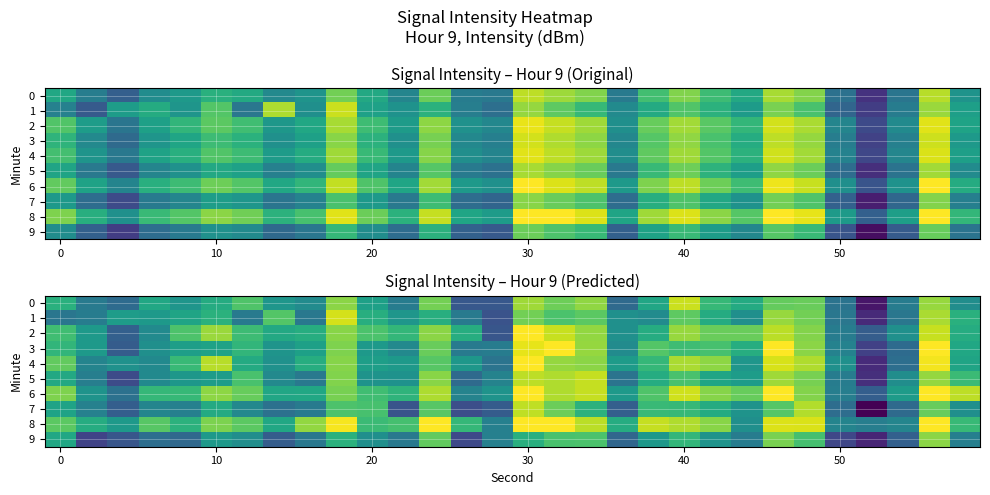

Which series has the largest total across all categories?

8